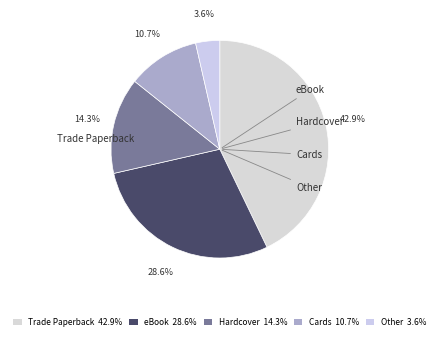

How many segments does this pie chart have?

5